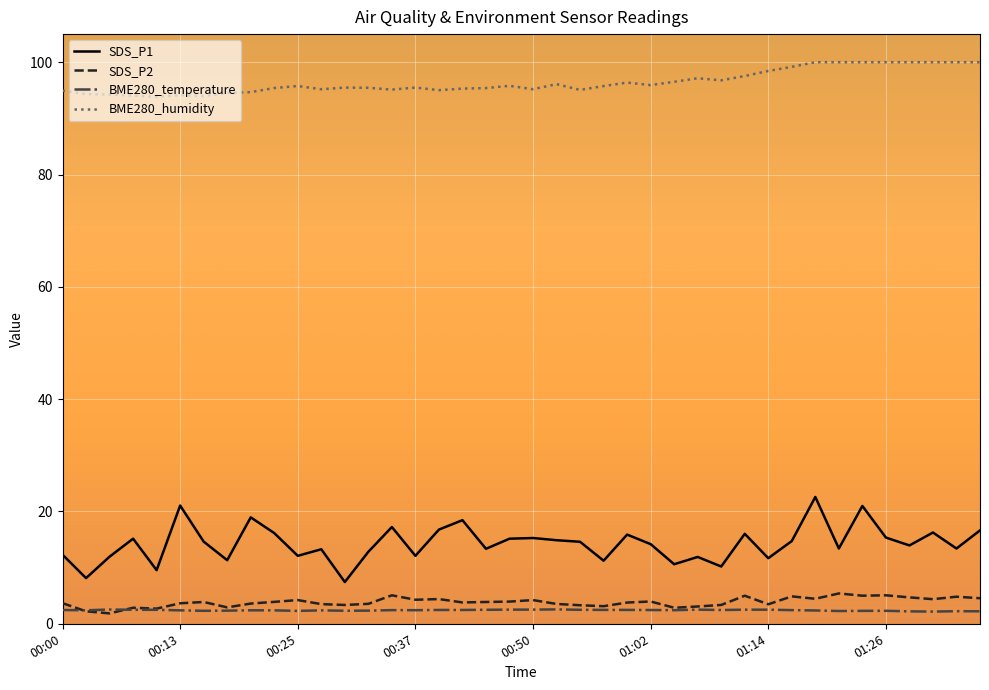

True or false: BME280_temperature and BME280_humidity intersect in this chart.

False